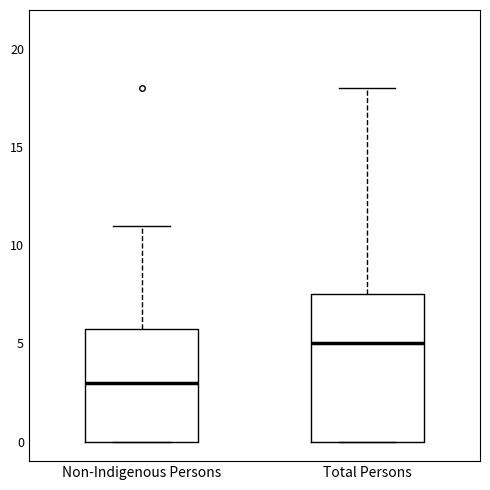

Where does the median line of the box for Non-Indigenous Persons sit on the y-axis? The values are not printed on the chart, so give them approximately, as read against the axis.

3.0